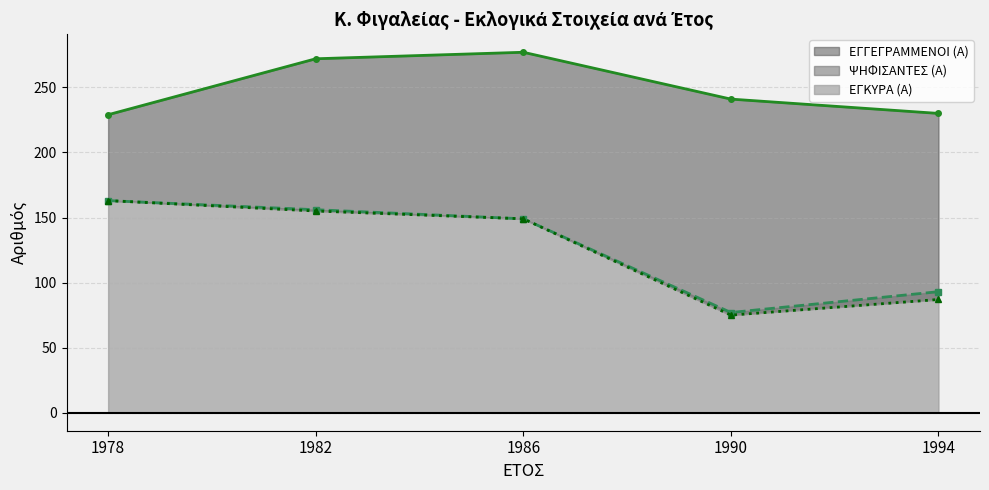

The value of ΨΗΦΙΣΑΝΤΕΣ (Α) at 1982 is 156. True or false?

True